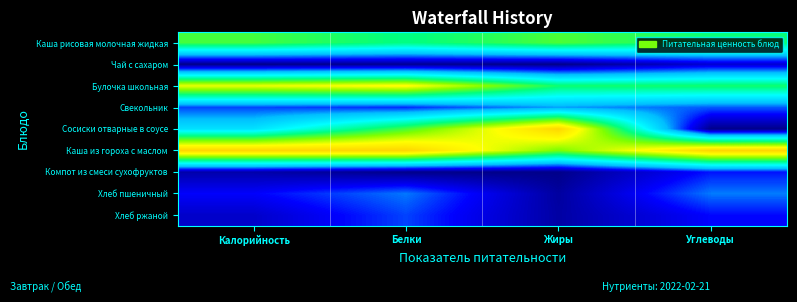

What is the maximum value shown in the chart?

1.0